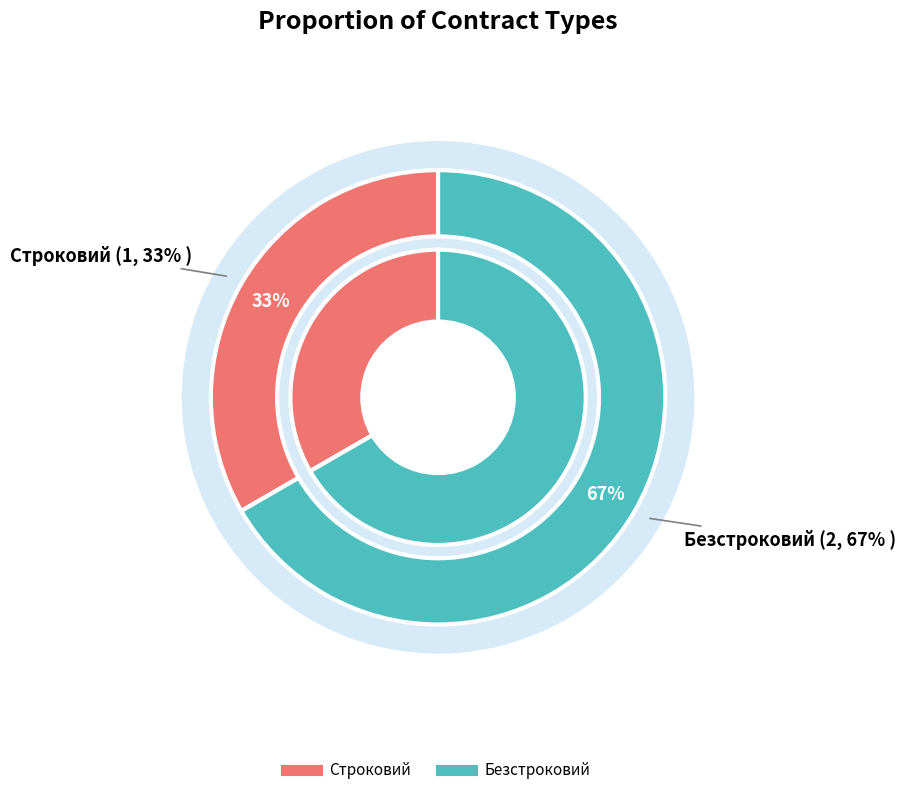

Does Безстроковий account for over 50% of the chart?

Yes